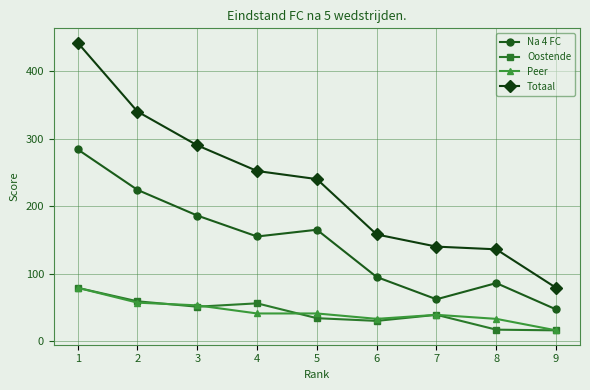

How many lines are shown in the chart?

4